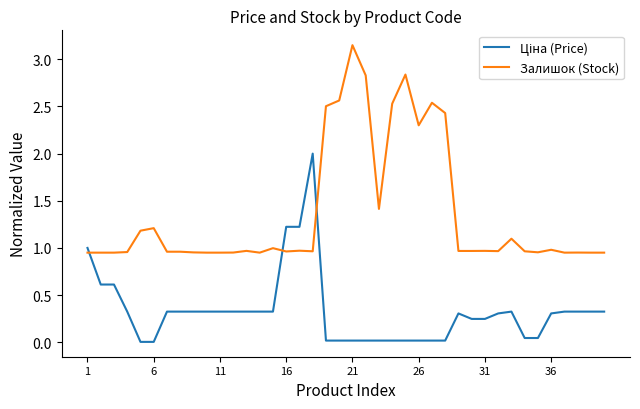

Which series has the widest spread of values?

Залишок (Stock)